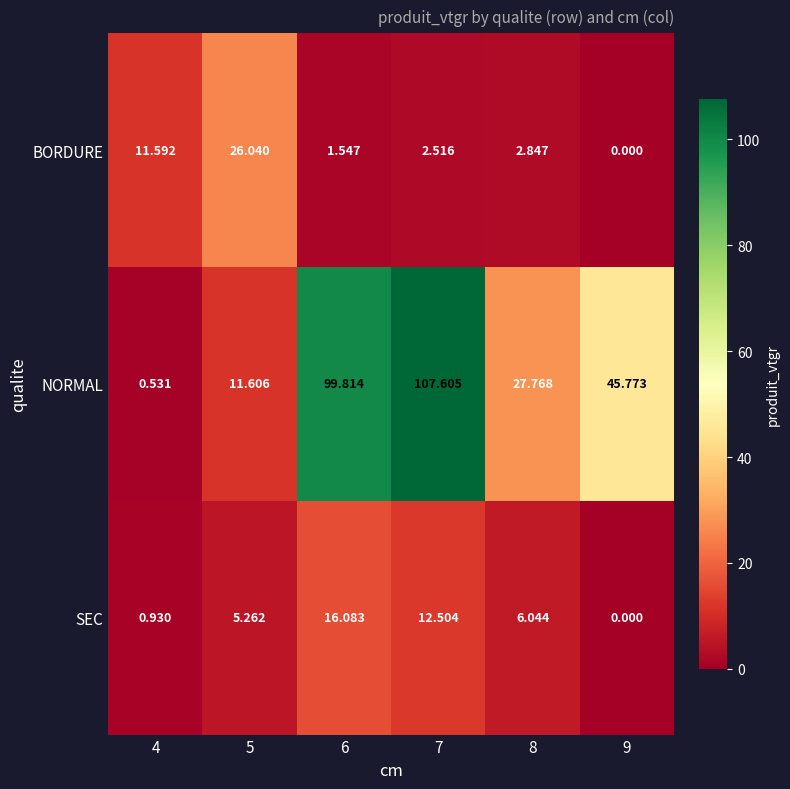

Which series has the largest range (max minus min)?

NORMAL